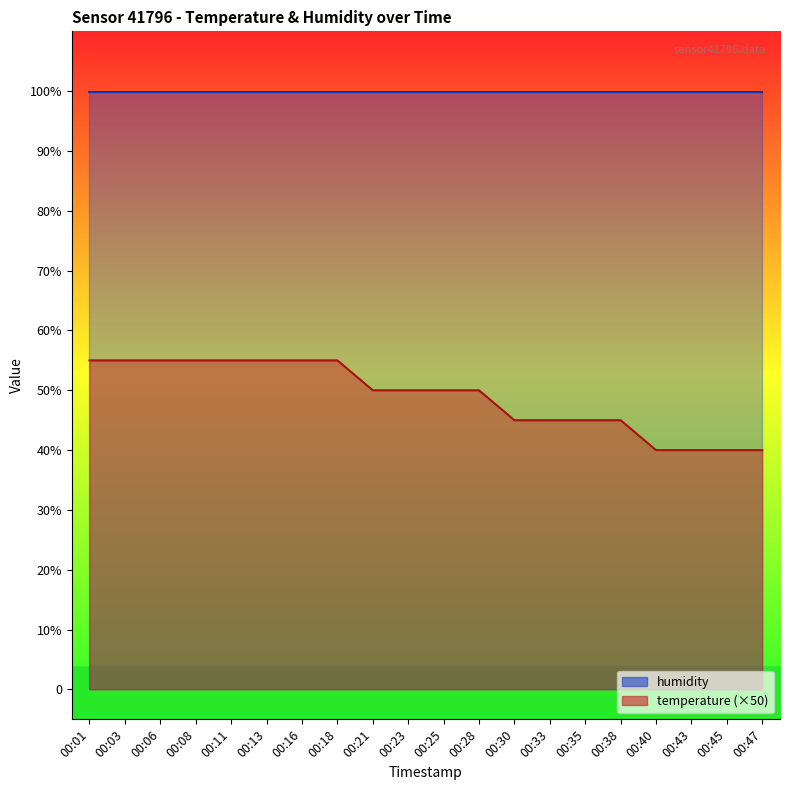

True or false: the data has more than 1 interior local peaks.

False